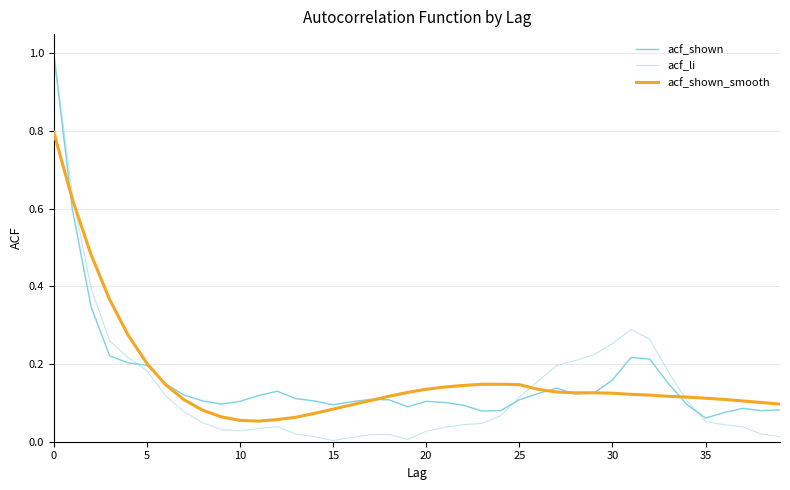

What is the greatest value displayed?

1.0